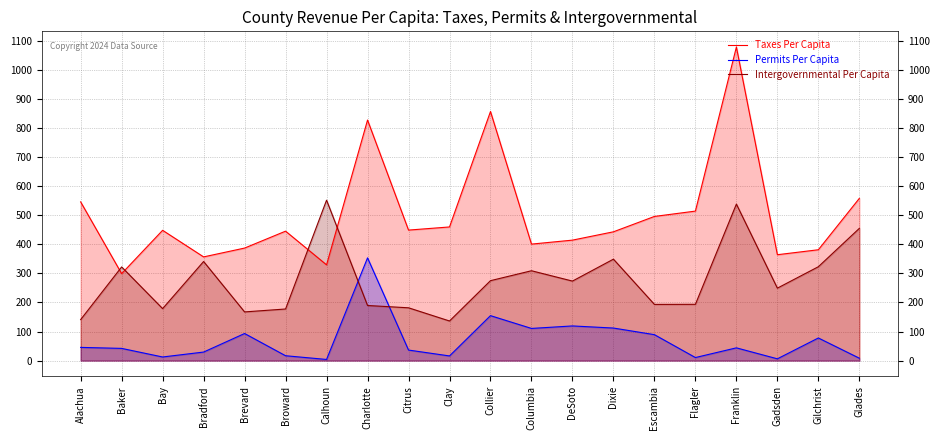

What is the difference between the Intergovernmental Per Capita values at Escambia and DeSoto?

80.2